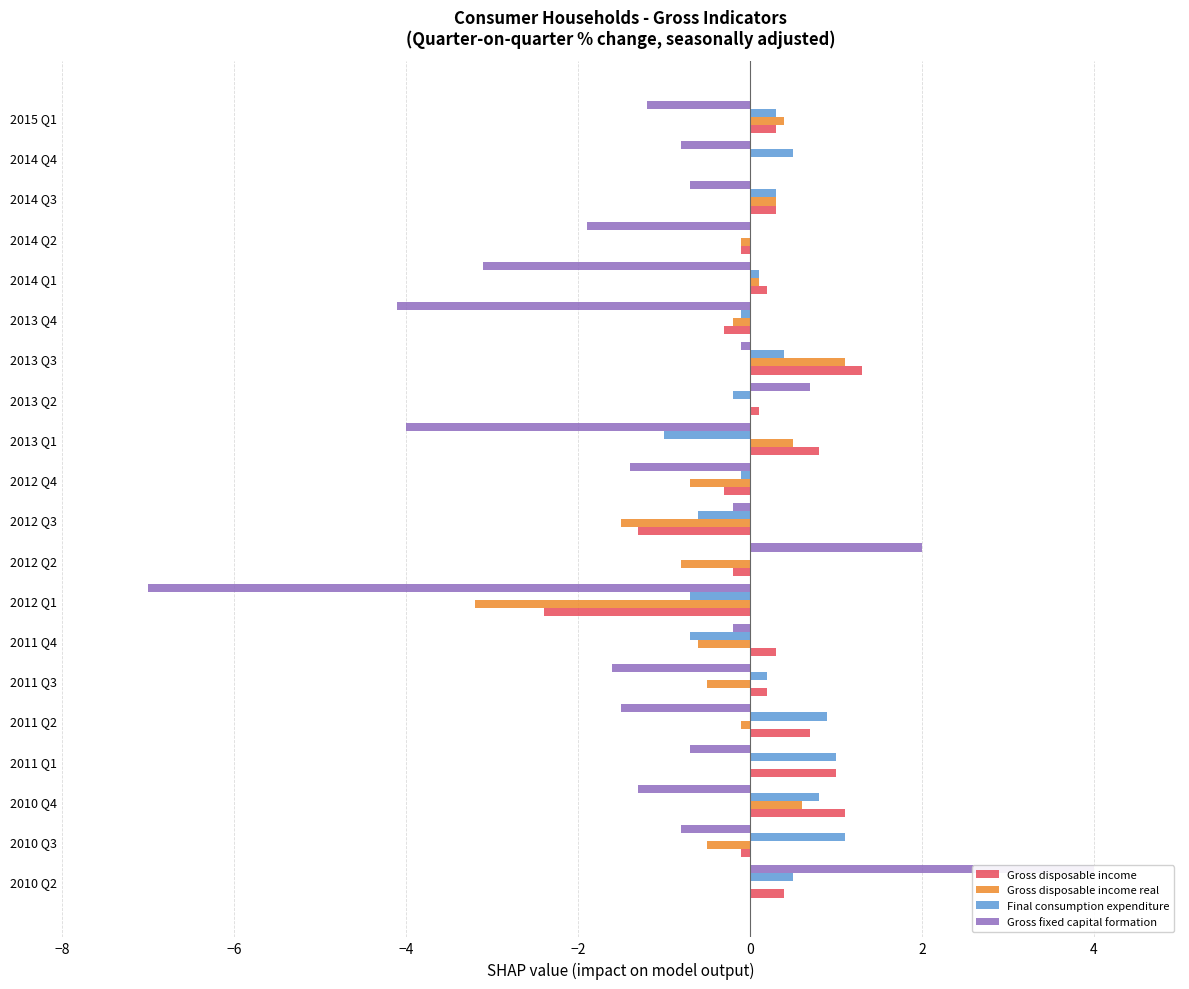

How many bars are there in total?

80